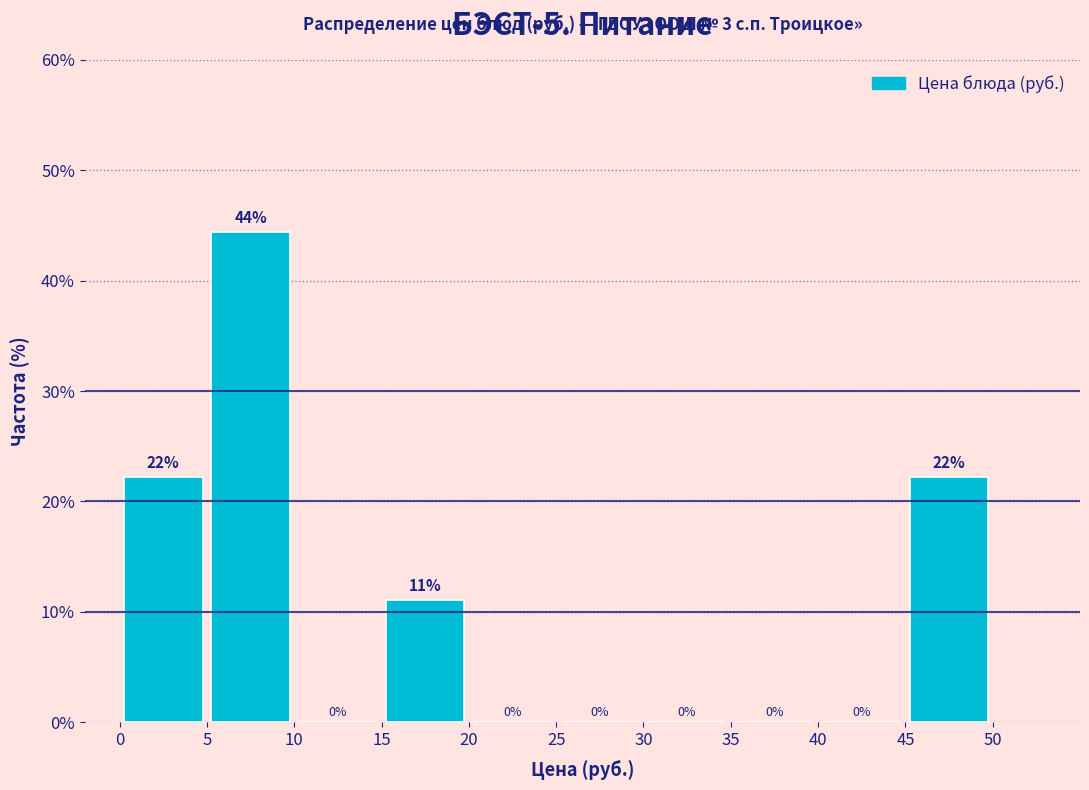

Over which range of the x-axis is the bar tallest?

5 to 10